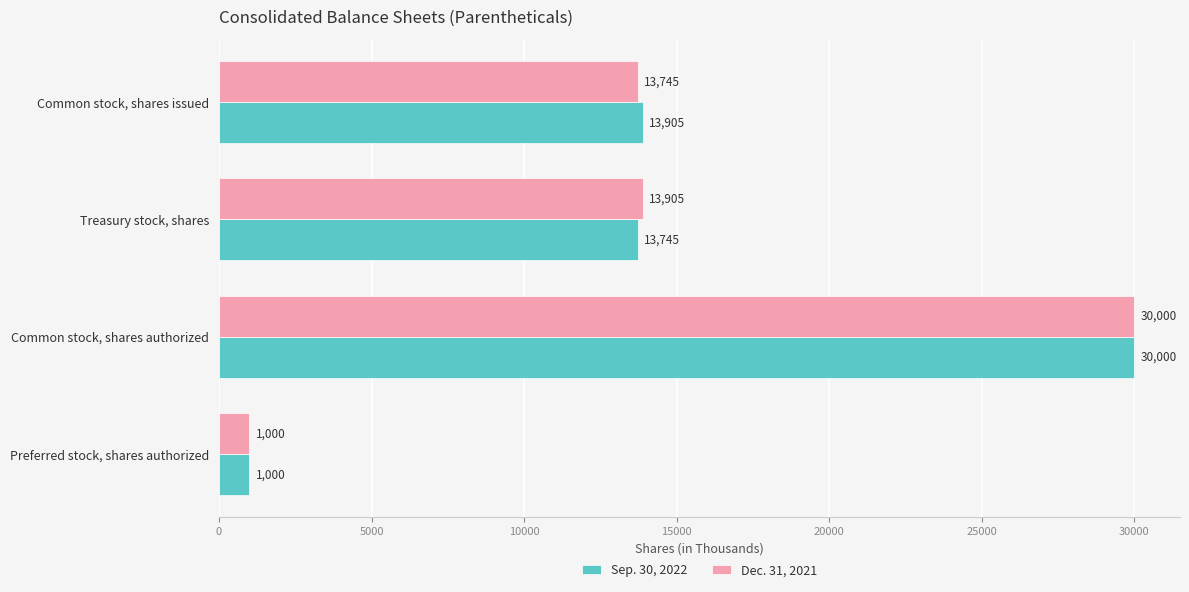

The value of Dec. 31, 2021 at Common stock, shares issued is 21063. True or false?

False